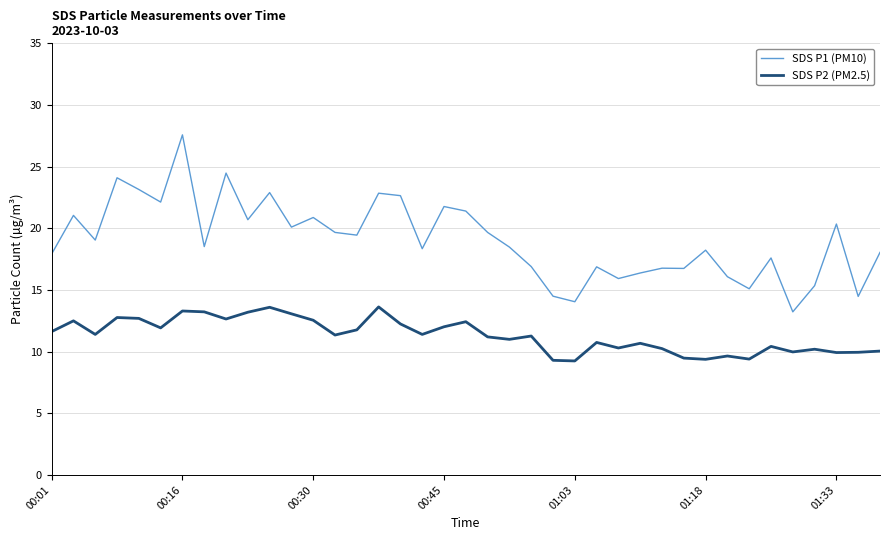

Which series has the largest total across all categories?

SDS P1 (PM10)